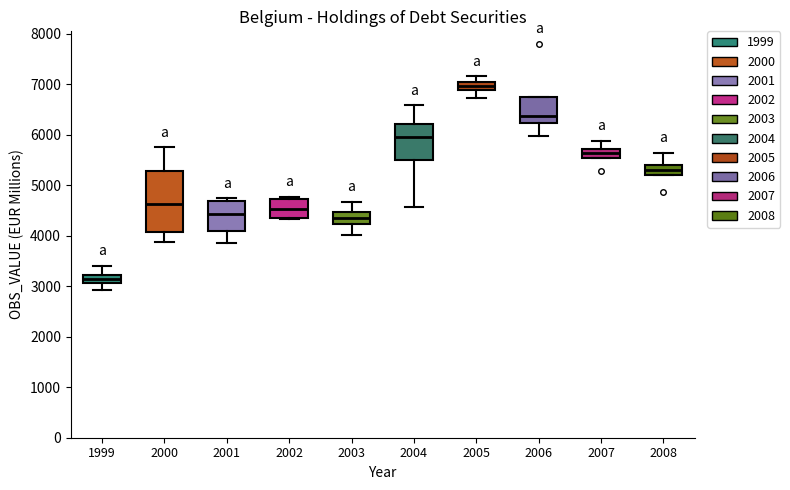

Which box's median line is the highest?

2005